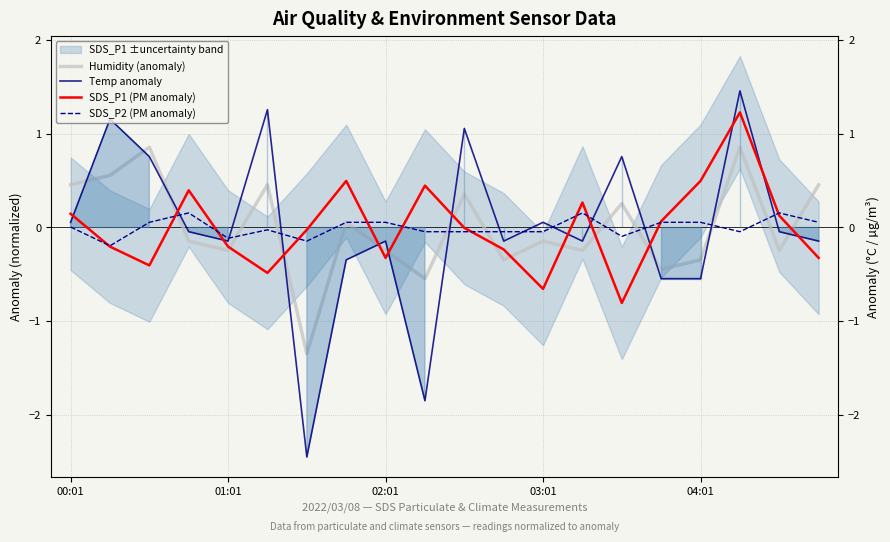

How many values in the Humidity (anomaly) series exceed 0?

9